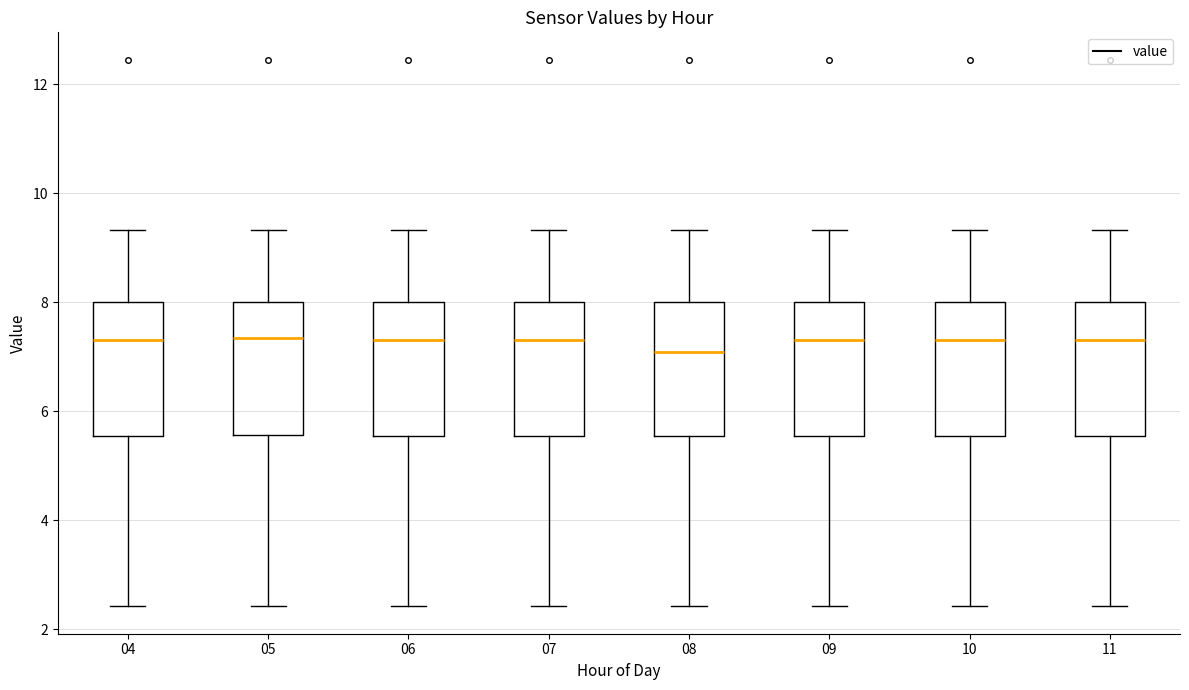

Reading left to right, read every box against the y-axis: the position of its median line, the range the box covers, and the ends of its whiskers. The values are not printed on the chart, so give them approximately, as read against the axis.

04: median 7.4, box 5.6 to 8.0, whiskers 2.4 to 9.4
05: median 7.4, box 5.6 to 8.0, whiskers 2.4 to 9.4
06: median 7.4, box 5.6 to 8.0, whiskers 2.4 to 9.4
07: median 7.4, box 5.6 to 8.0, whiskers 2.4 to 9.4
08: median 7.0, box 5.6 to 8.0, whiskers 2.4 to 9.4
09: median 7.4, box 5.6 to 8.0, whiskers 2.4 to 9.4
10: median 7.4, box 5.6 to 8.0, whiskers 2.4 to 9.4
11: median 7.4, box 5.6 to 8.0, whiskers 2.4 to 9.4